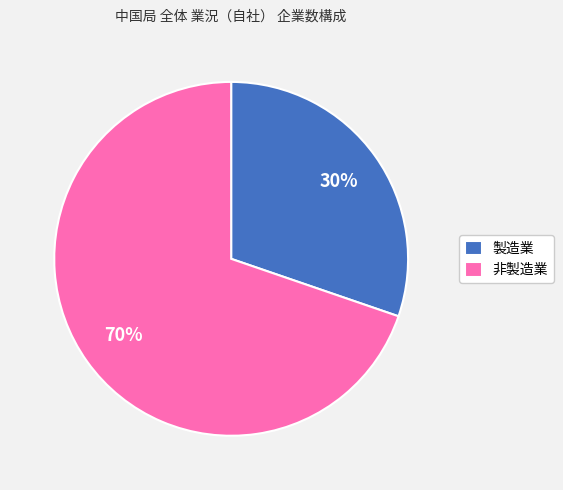

Count the number of slices in the pie.

2